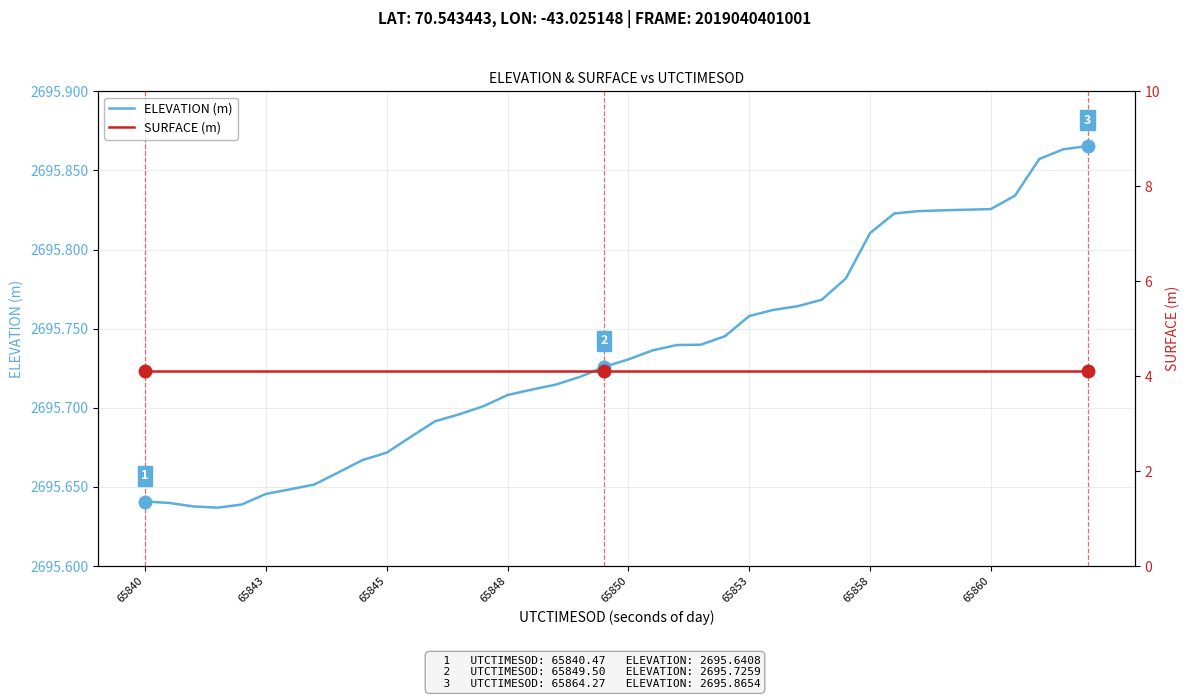

What is the difference between the second highest and minimum values in the ELEVATION (m) series?

0.2